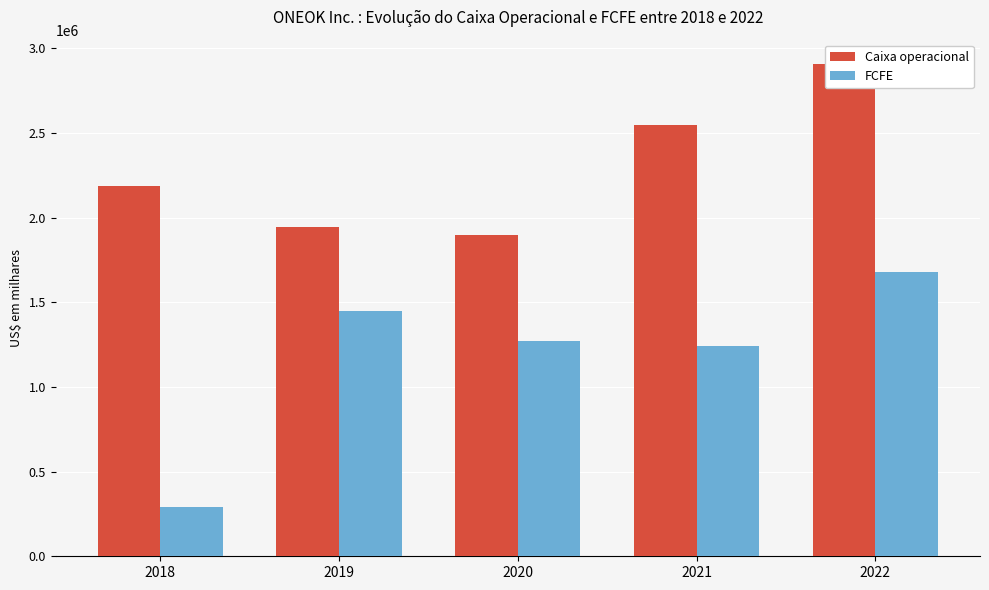

Does the chart contain stacked bars?

No